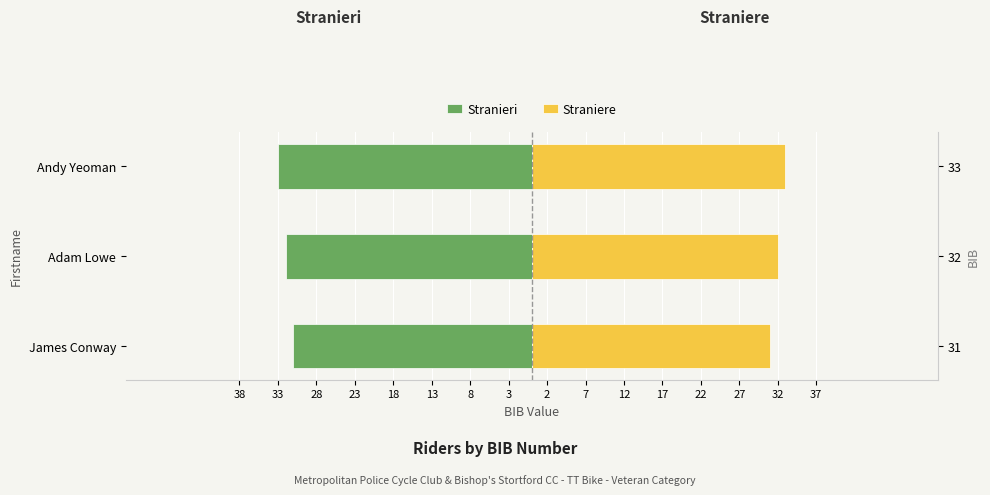

Count the Straniere values in the range 31 to 33.

3